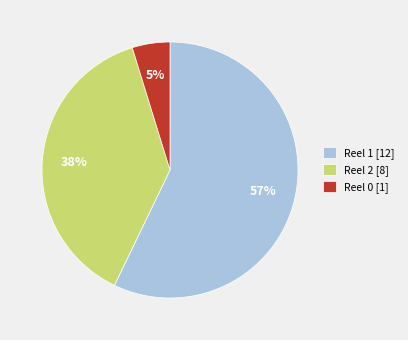

To the nearest percent, what is the combined percentage of Reel 1 [12] and Reel 0 [1]?

62%